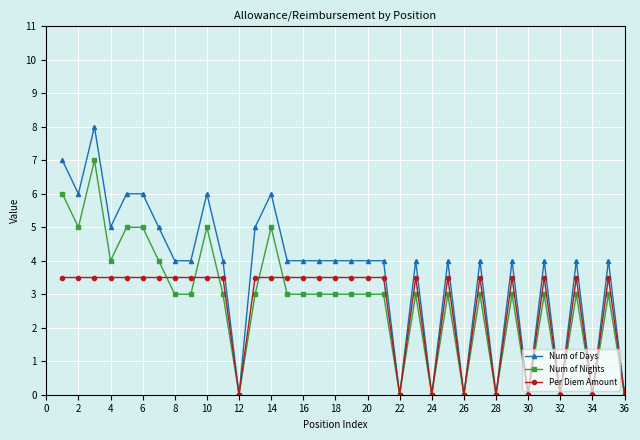

Rank the series by their maximum value, from lowest to highest.

Per Diem Amount, Num of Nights, Num of Days